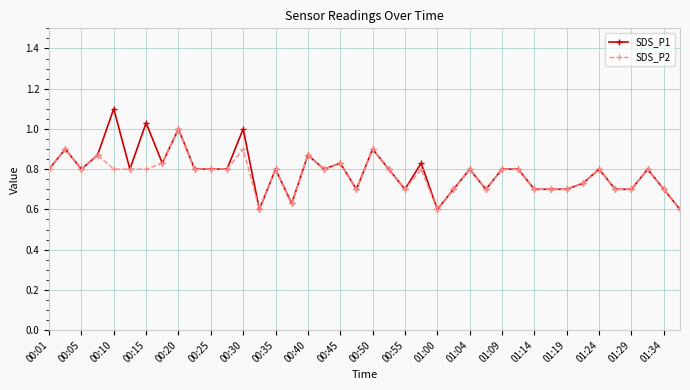

What is the difference between the second highest and minimum values in the SDS_P2 series?

0.3